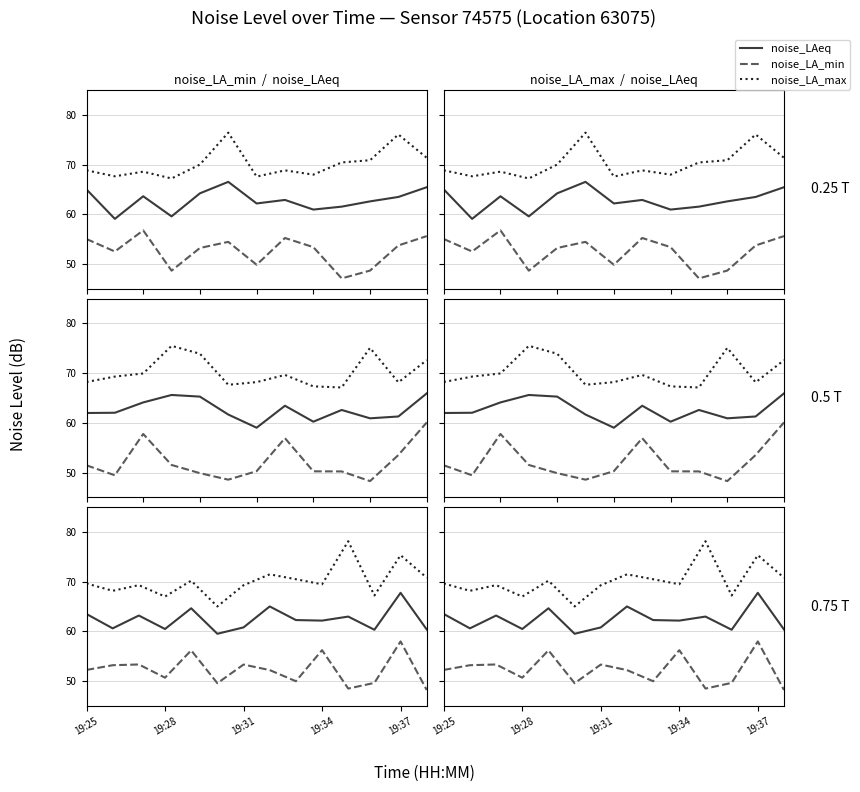

True or false: noise_LA_max has a value of 71.5 at 7.

True